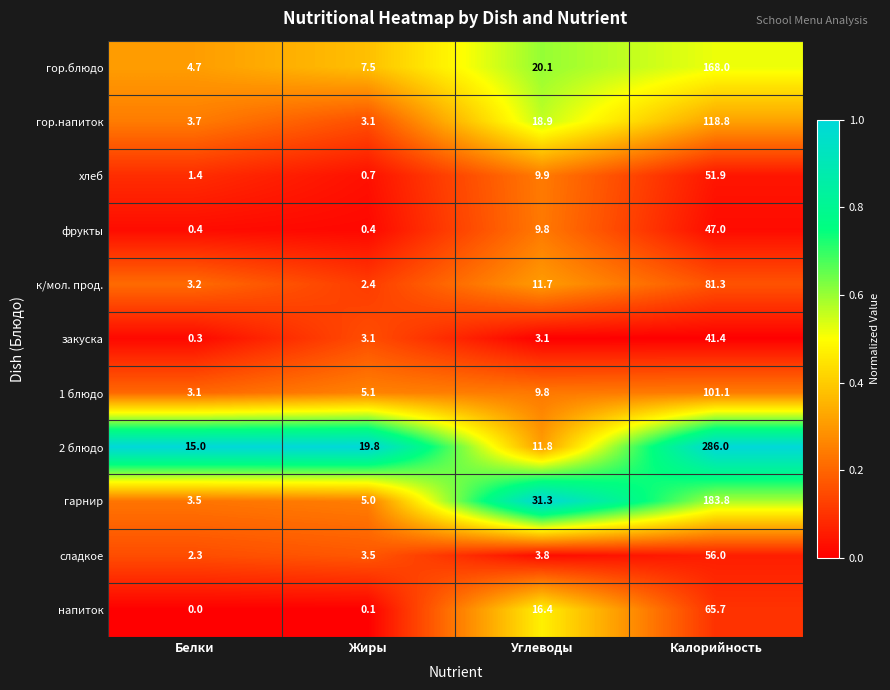

Rank the series by their maximum value, from highest to lowest.

2 блюдо, гарнир, гор.блюдо, гор.напиток, 1 блюдо, к/мол. прод., напиток, сладкое, хлеб, фрукты, закуска